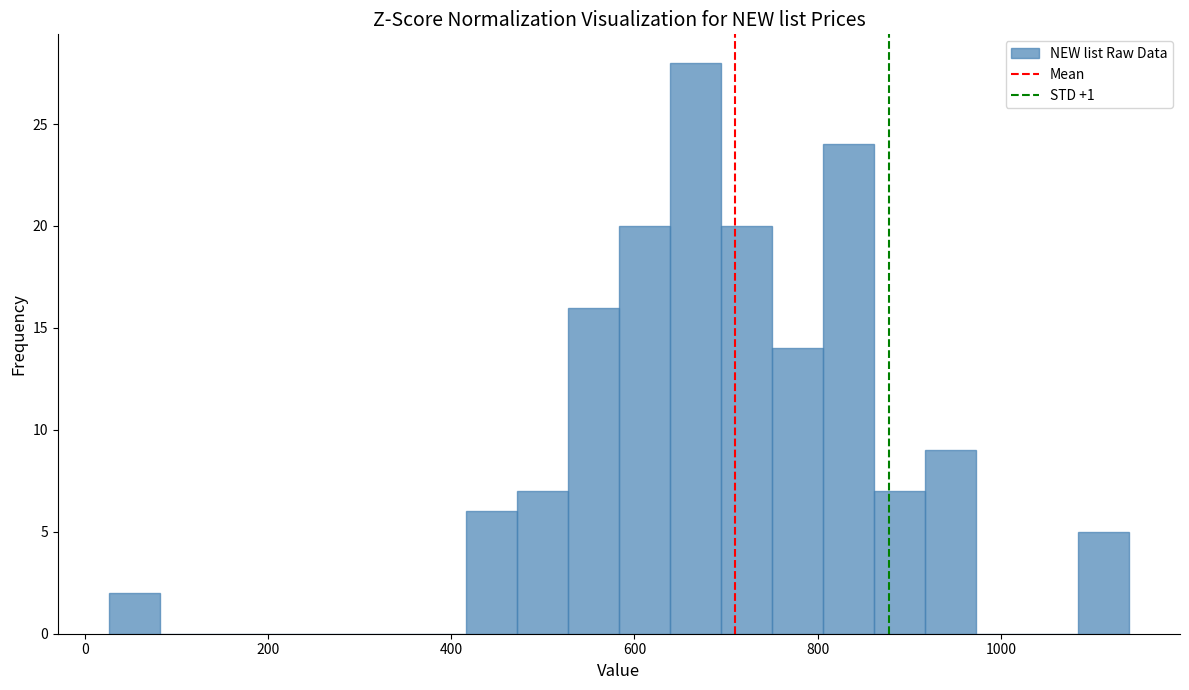

Read against the x-axis, roughly where is the centre of the tallest bar?

660